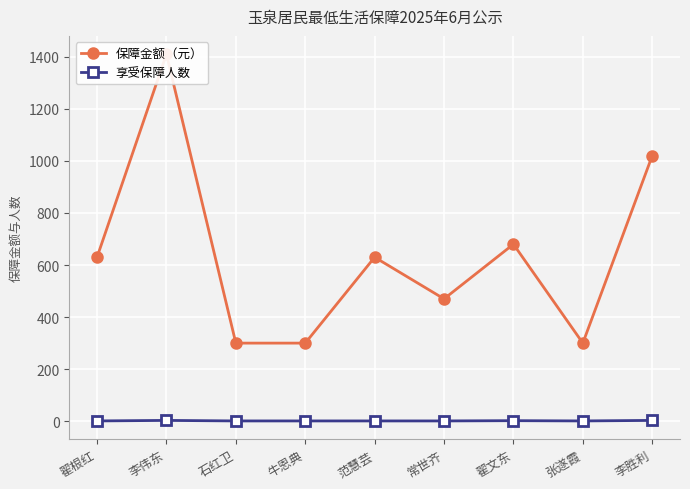

What are all the series names shown in the legend?

保障金额（元）, 享受保障人数